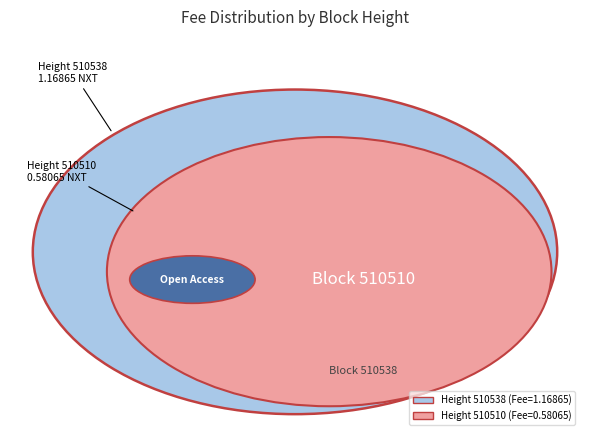

Does any single category account for the majority?

Yes